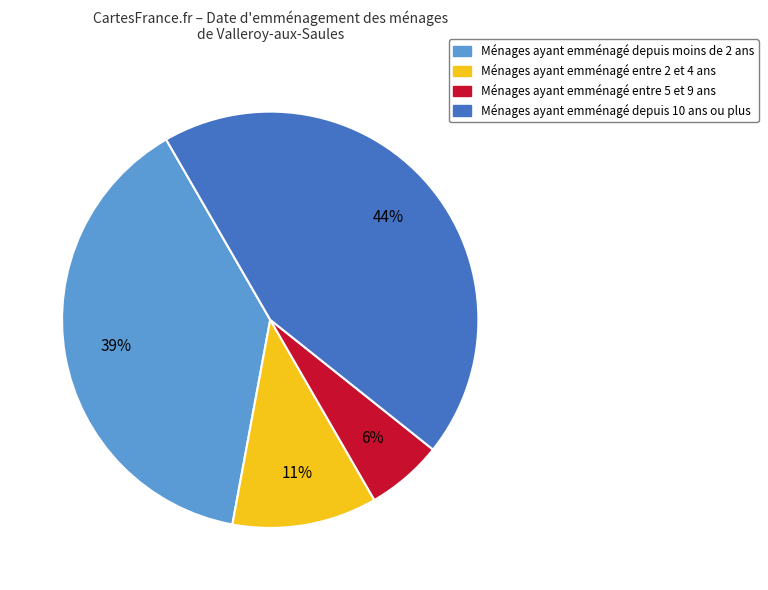

To the nearest percent, what percentage of the pie is Ménages ayant emménagé entre 5 et 9 ans?

6%